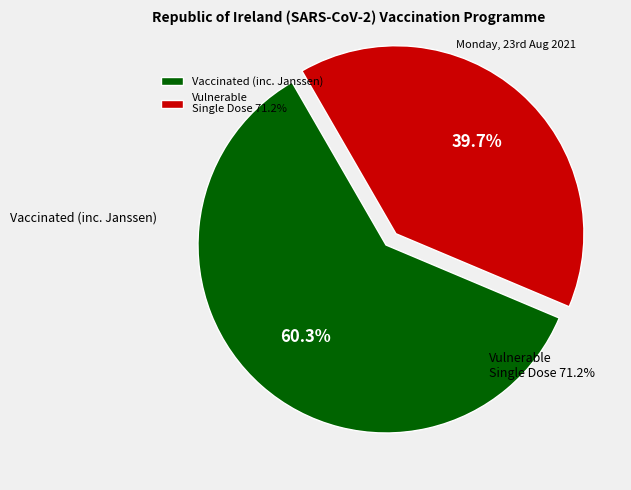

How many slices are in this pie chart?

2